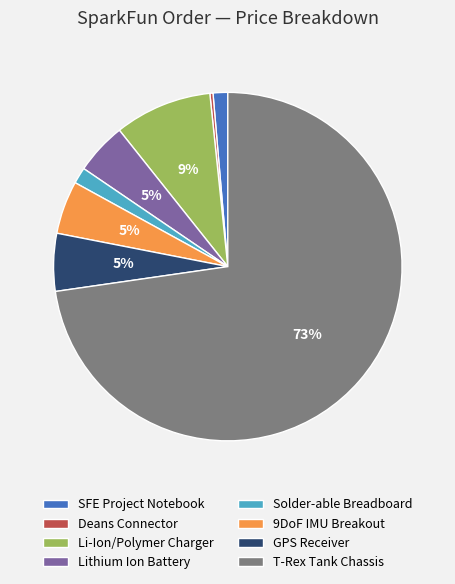

What is the smallest slice in the pie chart?

Deans Connector